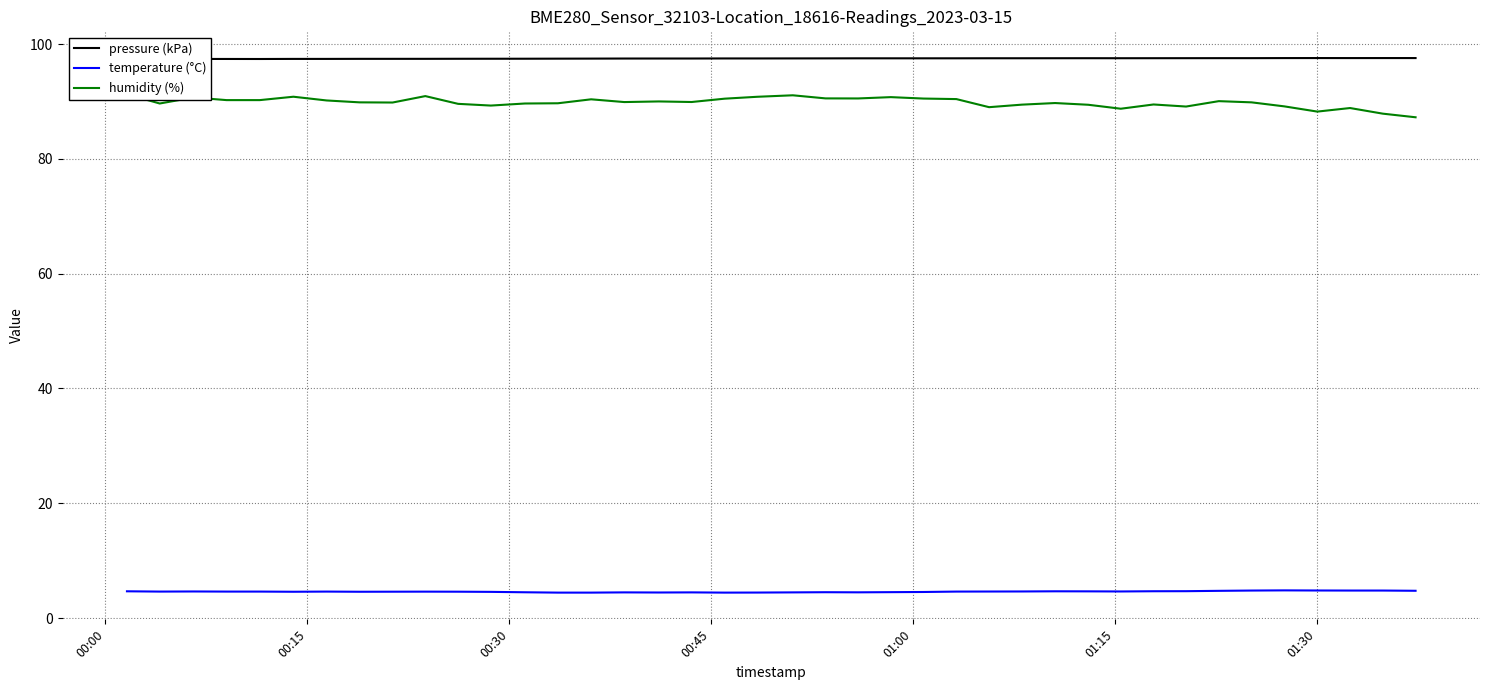

Reading left to right, transcribe all the data shown in this chart.

pressure (kPa): 97.4	97.4	97.4	97.4	97.4	97.4	97.4	97.4	97.4	97.4	97.4	97.4	97.4	97.5	97.5	97.5	97.5	97.5	97.5	97.5	97.5	97.5	97.5	97.5	97.5	97.5	97.5	97.5	97.5	97.5	97.5	97.5	97.5	97.5	97.5	97.6	97.6	97.6	97.6	97.6
temperature (°C): 4.7	4.6	4.6	4.6	4.6	4.6	4.6	4.6	4.6	4.6	4.6	4.6	4.5	4.4	4.4	4.5	4.5	4.5	4.4	4.4	4.5	4.5	4.5	4.5	4.5	4.6	4.6	4.6	4.7	4.7	4.6	4.7	4.7	4.7	4.8	4.8	4.8	4.8	4.8	4.8
humidity (%): 91.2	89.6	90.7	90.2	90.2	90.8	90.2	89.8	89.8	90.9	89.6	89.3	89.6	89.7	90.4	89.9	90.0	89.9	90.5	90.8	91.1	90.5	90.5	90.8	90.5	90.4	89.0	89.4	89.7	89.4	88.7	89.5	89.1	90.0	89.8	89.1	88.2	88.8	87.9	87.2